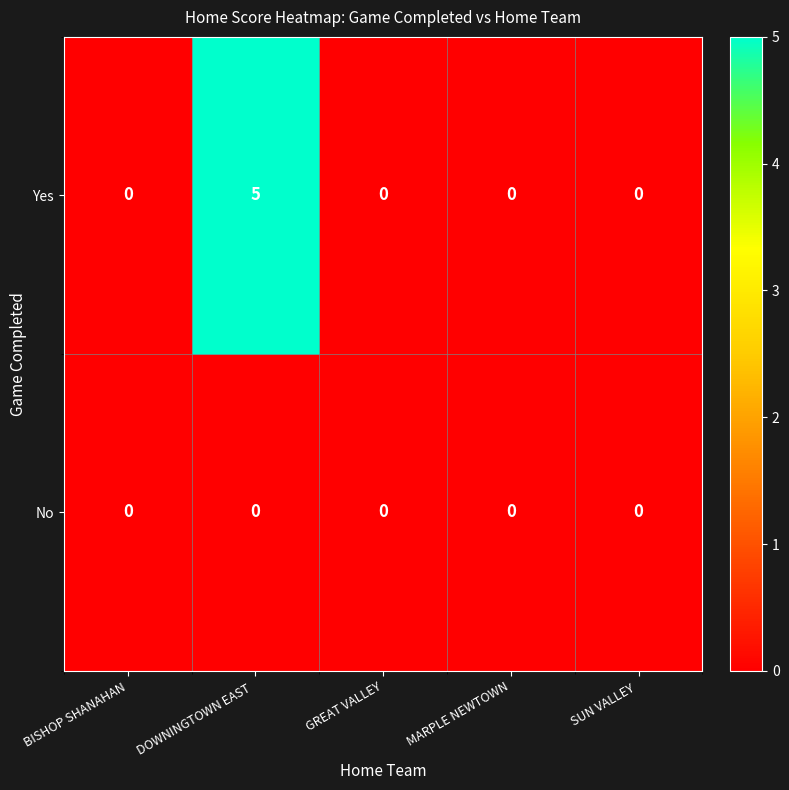

At DOWNINGTOWN EAST , list the series in order from smallest to largest.

No, Yes